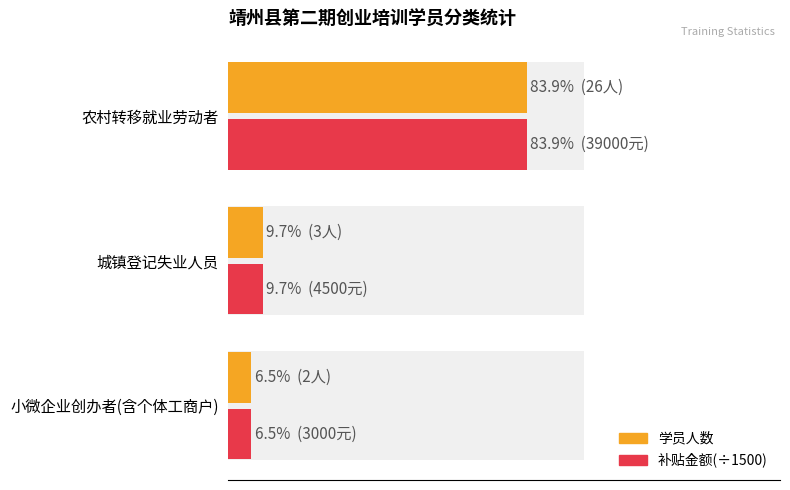

What is the difference between the second highest and minimum values in the 学员人数 series?

1